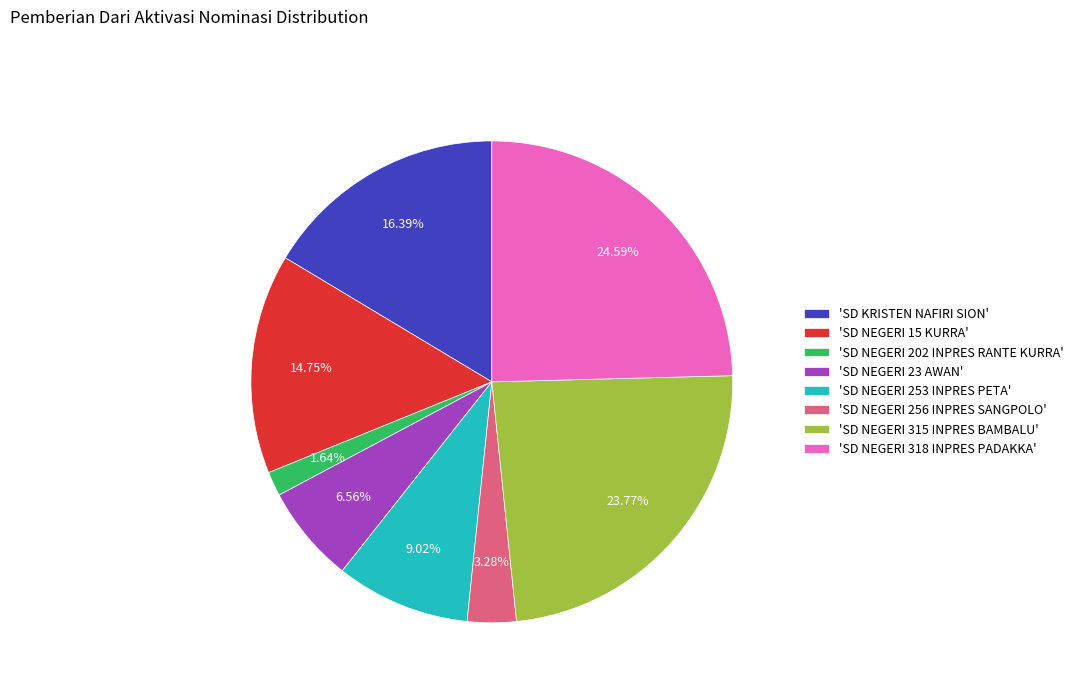

Does 'SD NEGERI 256 INPRES SANGPOLO' represent more than half of the total?

No